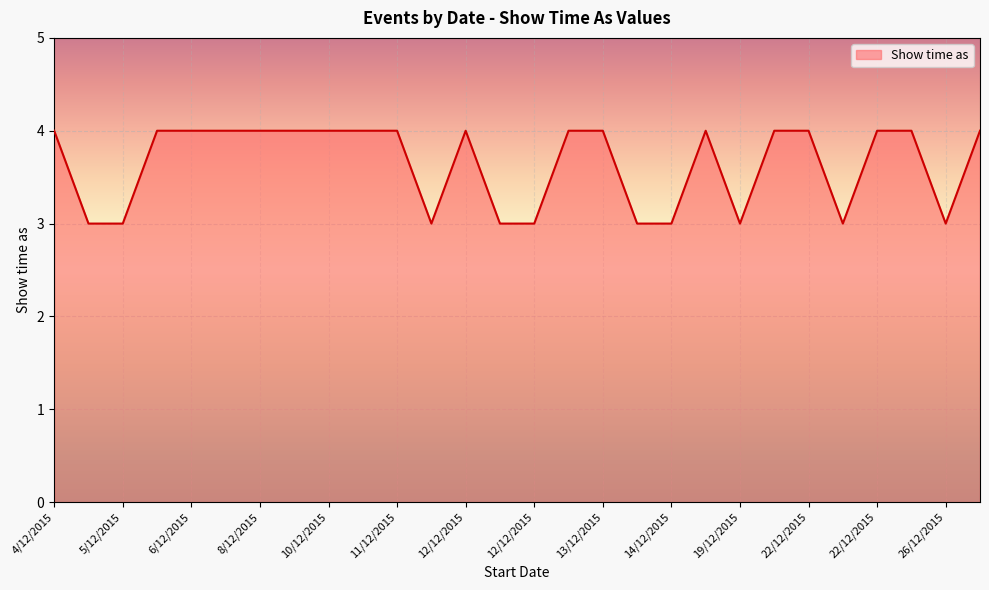

What is the sum of all values?

102